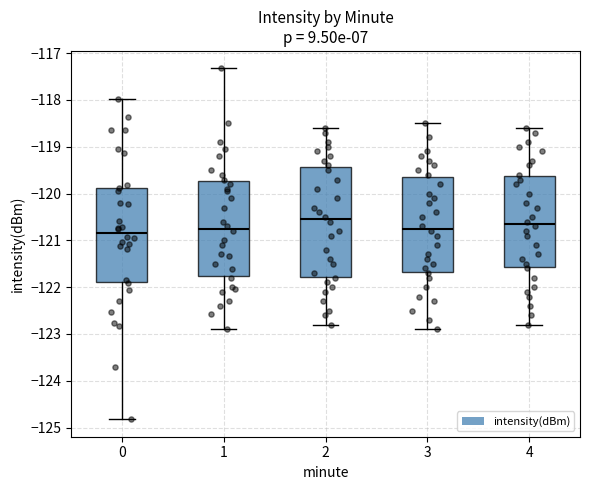

Reading left to right, read every box against the y-axis: the position of its median line, the range the box covers, and the ends of its whiskers. The values are not printed on the chart, so give them approximately, as read against the axis.

0: median -120.8, box -121.9 to -119.9, whiskers -124.8 to -118.0
1: median -120.7, box -121.8 to -119.7, whiskers -122.9 to -117.3
2: median -120.5, box -121.8 to -119.4, whiskers -122.8 to -118.6
3: median -120.7, box -121.7 to -119.6, whiskers -122.9 to -118.5
4: median -120.6, box -121.6 to -119.6, whiskers -122.8 to -118.6